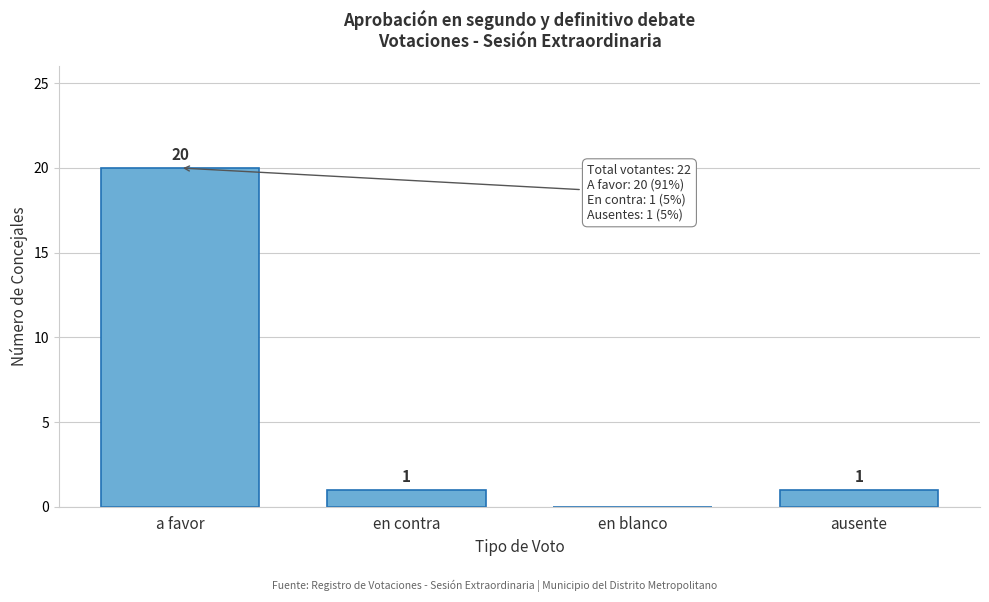

Reading right to left, extract all data points from this chart.

ausente=1	en blanco=0	en contra=1	a favor=20